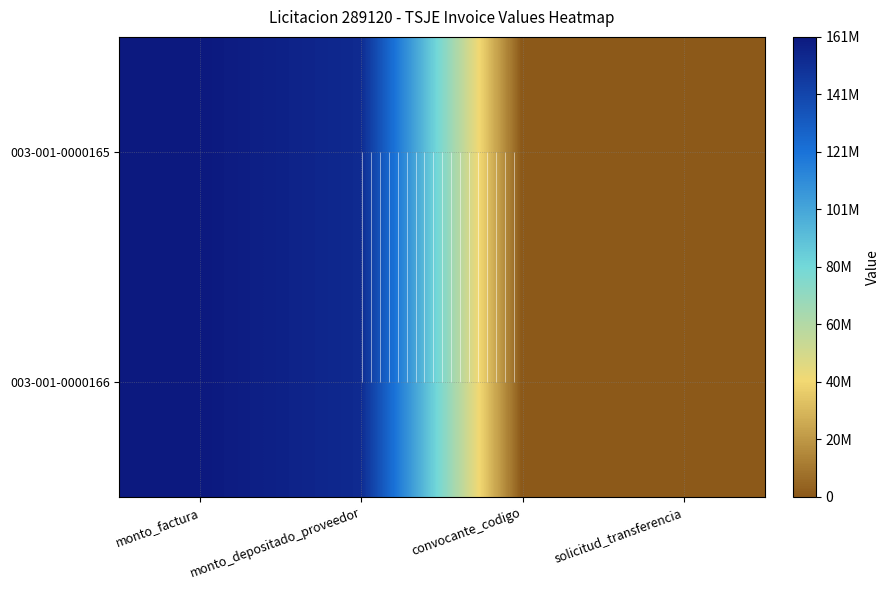

Which series has the largest range (max minus min)?

003-001-0000165